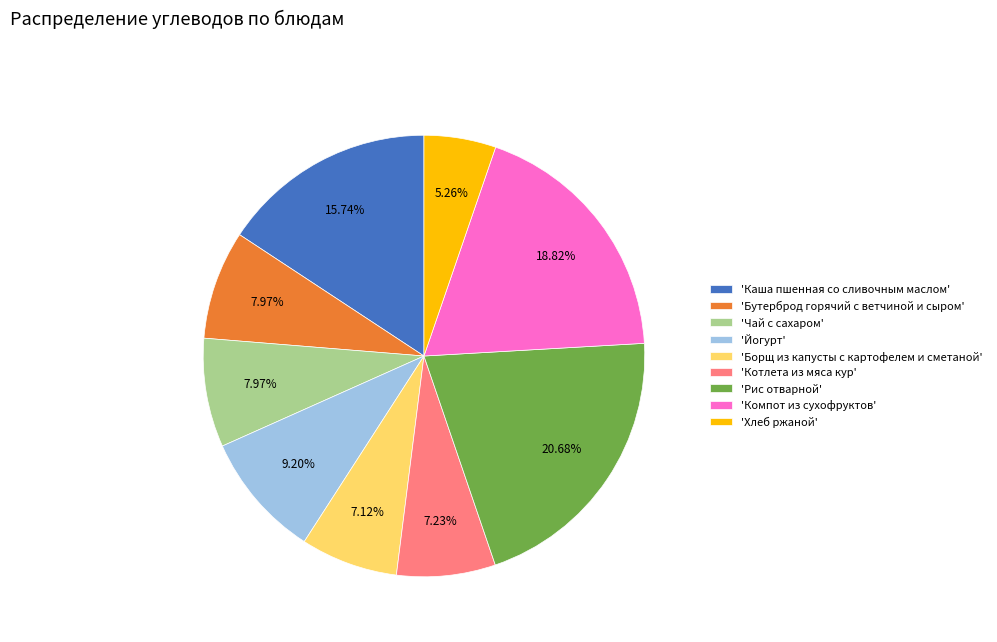

Is there any slice that represents more than half of the pie?

No